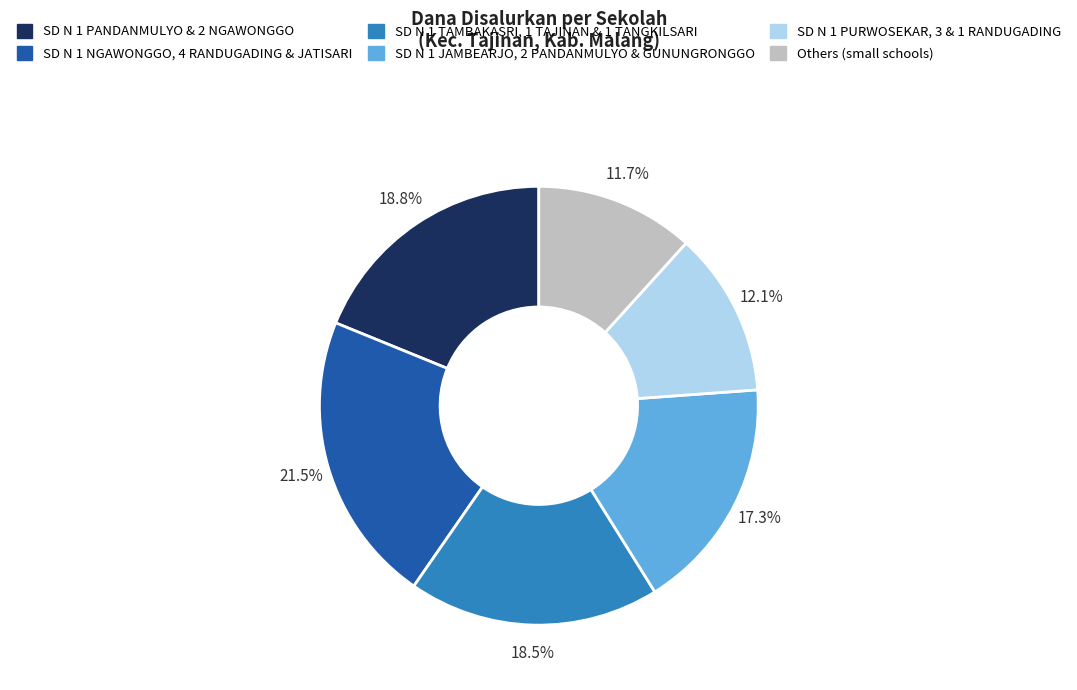

Does any single category account for the majority?

No